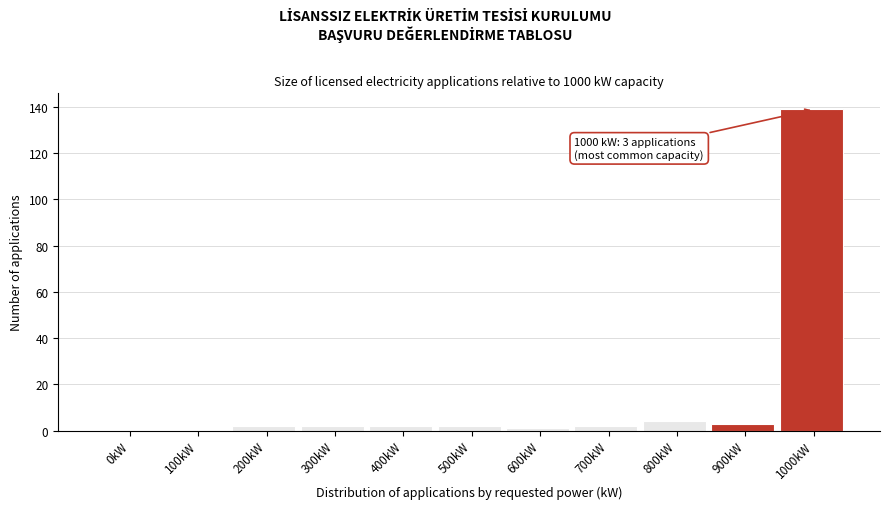

Reading right to left, extract all data points from this chart.

1000kW=139	900kW=3	800kW=4	700kW=2	600kW=1	500kW=2	400kW=2	300kW=2	200kW=2	100kW=0	0kW=0